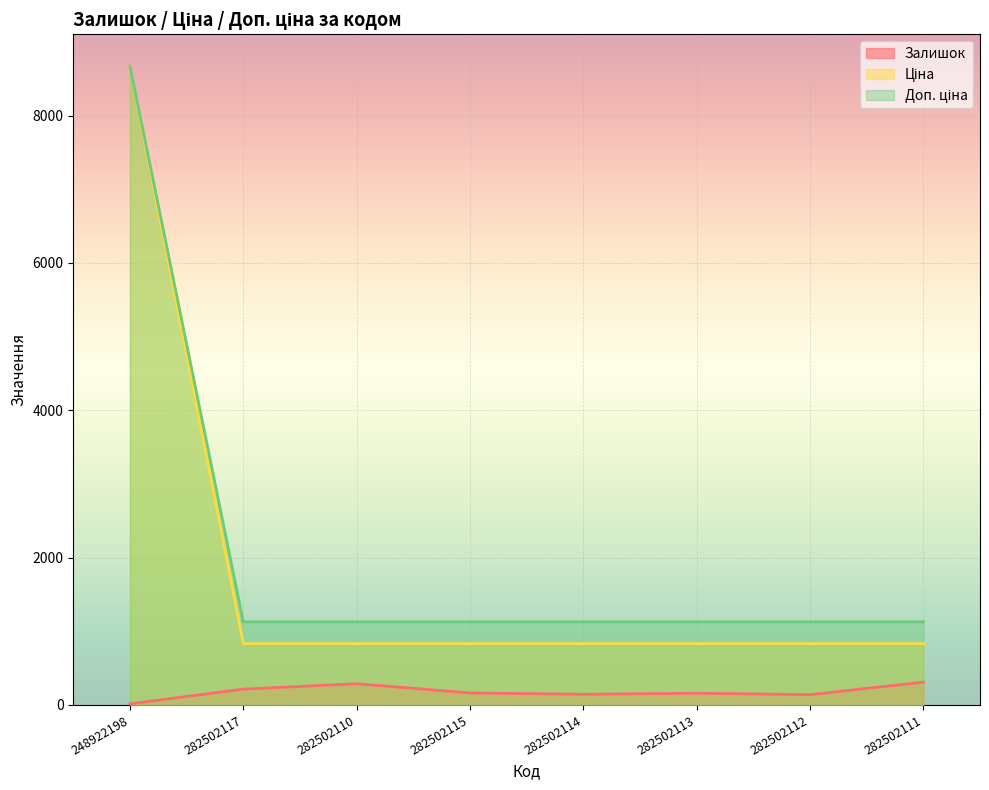

What is the difference between the highest and lowest values at 282502112?

988.0